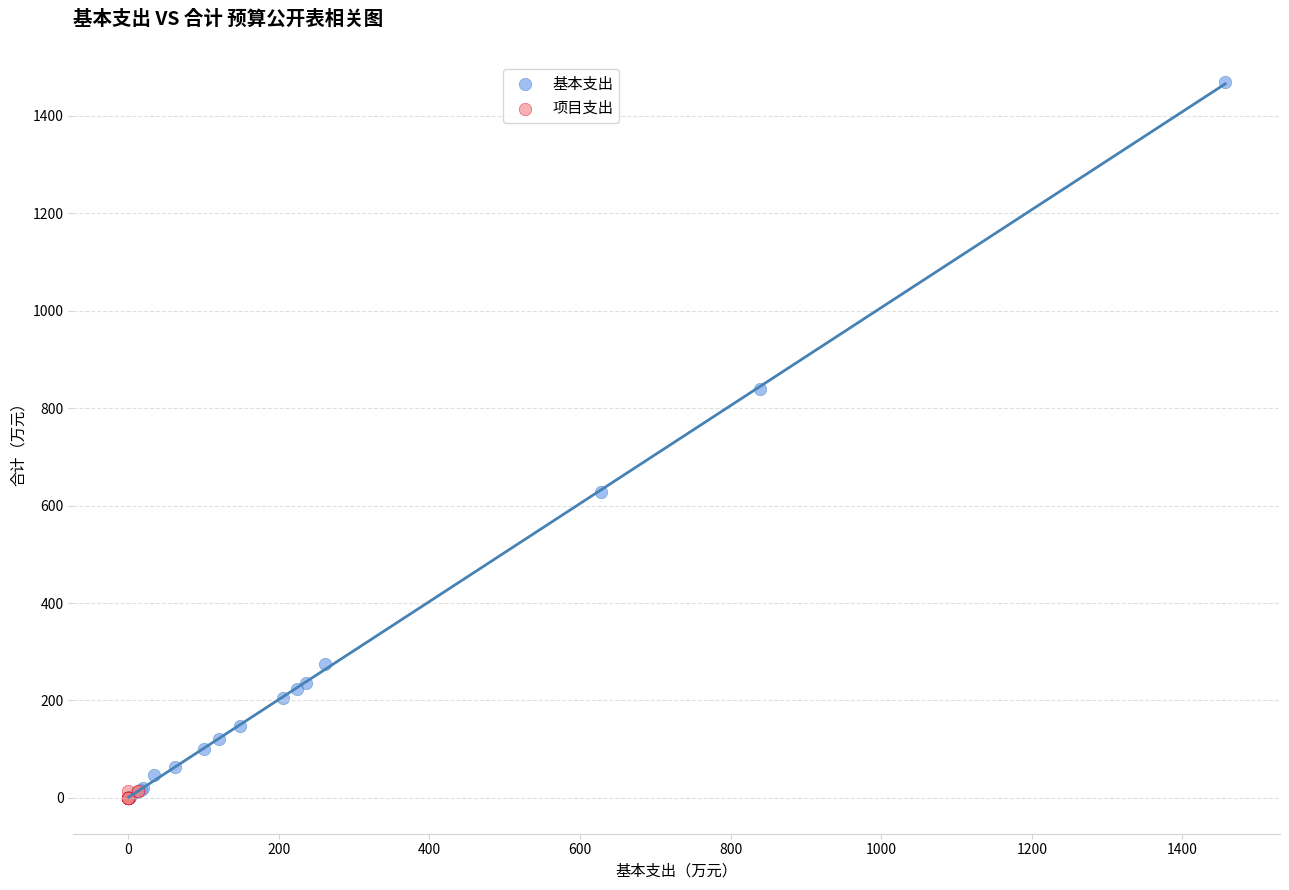

Which series has the largest Y range (max minus min)?

基本支出